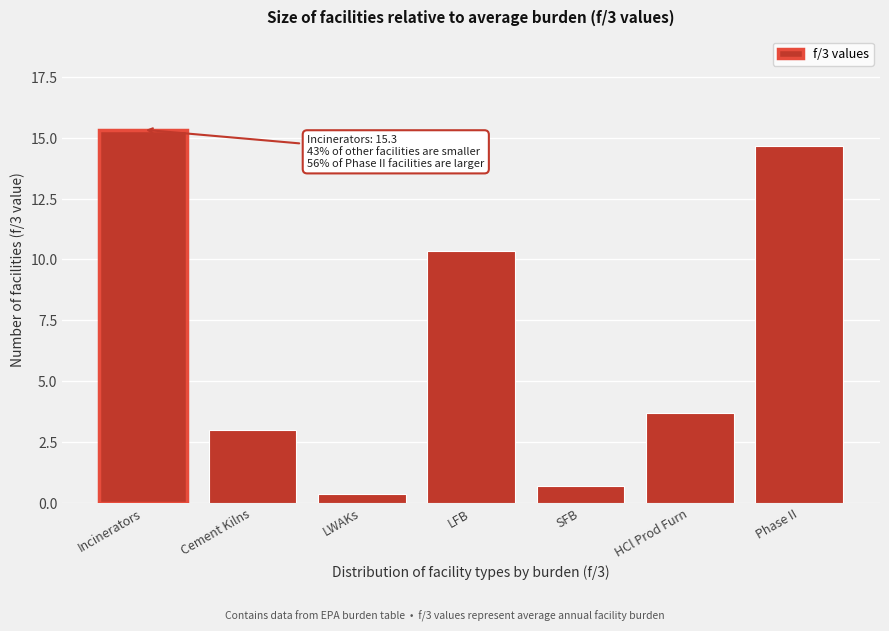

Reading left to right, extract all data points from this chart.

15.3	3.0	0.3	10.3	0.7	3.7	14.7